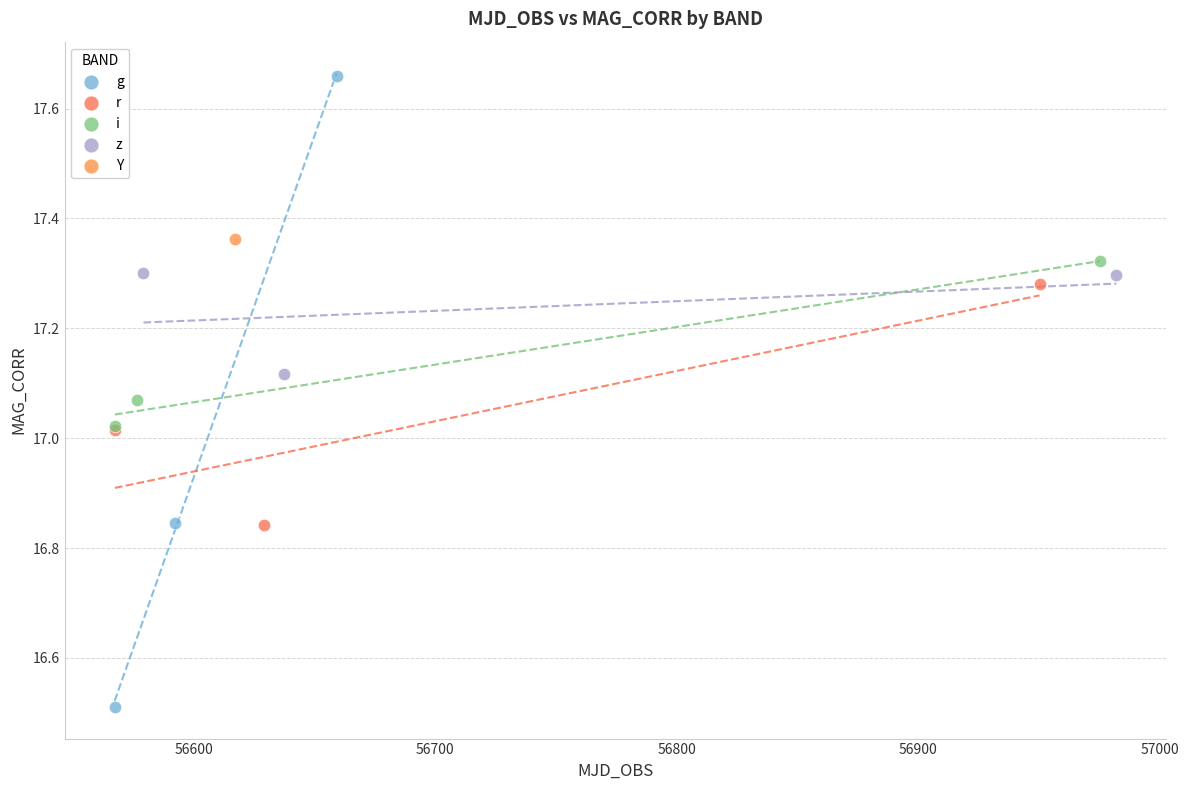

Which series contains the highest Y value?

g